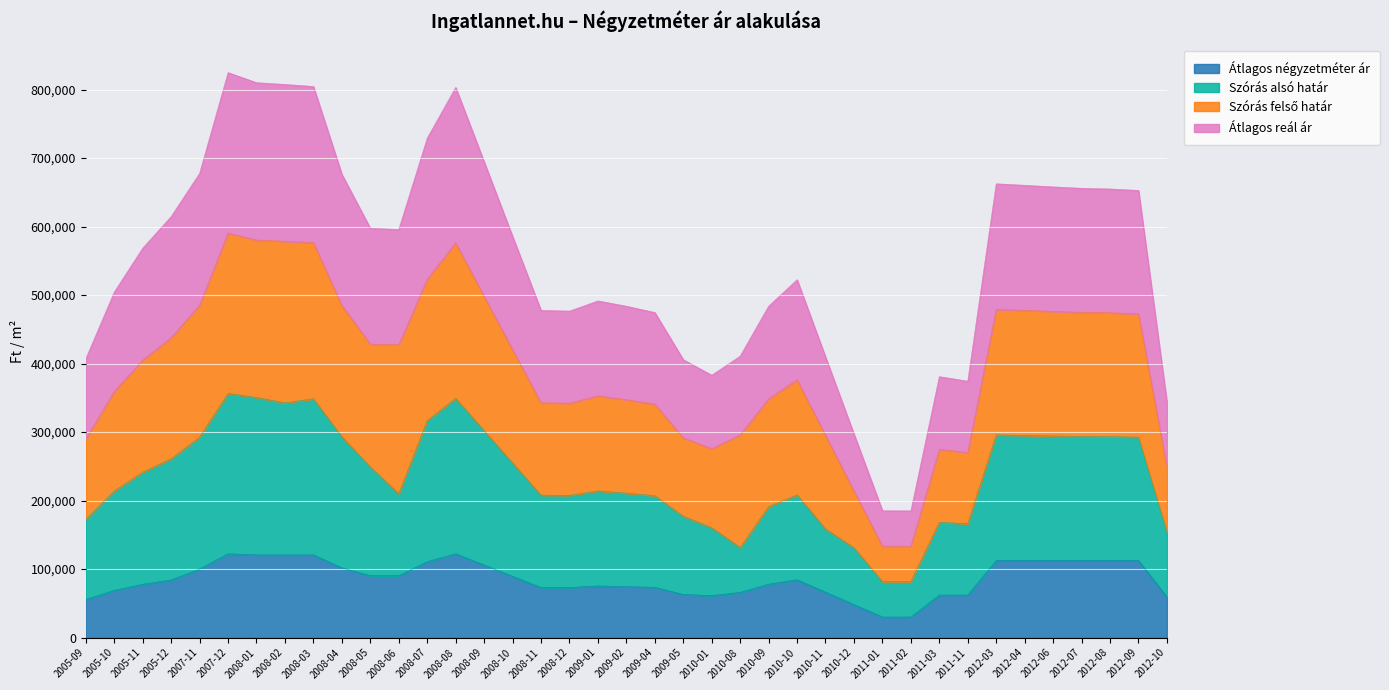

Which series has the widest spread of values?

Átlagos reál ár